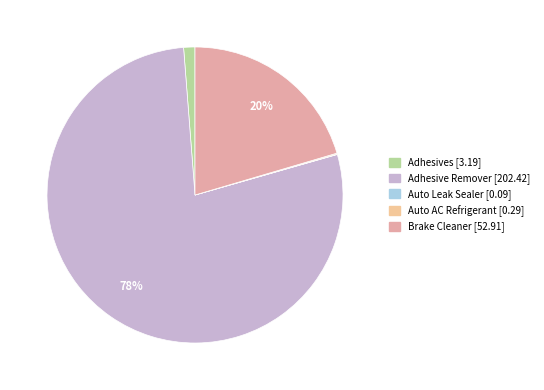

The Adhesives slice represents 1% of the pie. True or false?

False